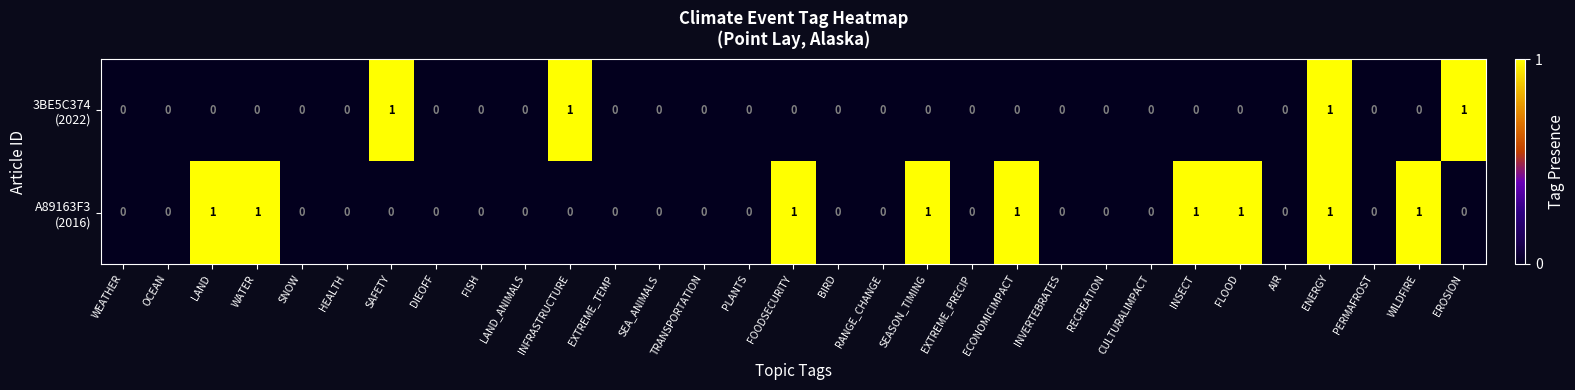

At which category is the sum across all series the highest?

ENERGY